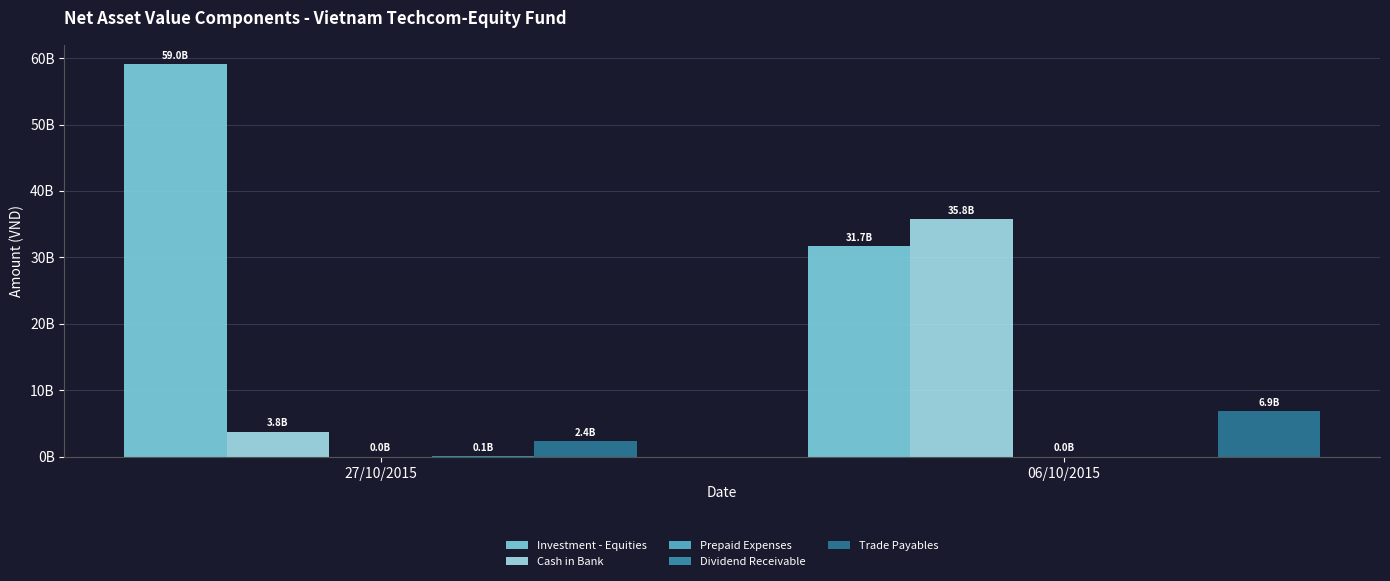

How many data points in Trade Payables are less than 6872740284?

1